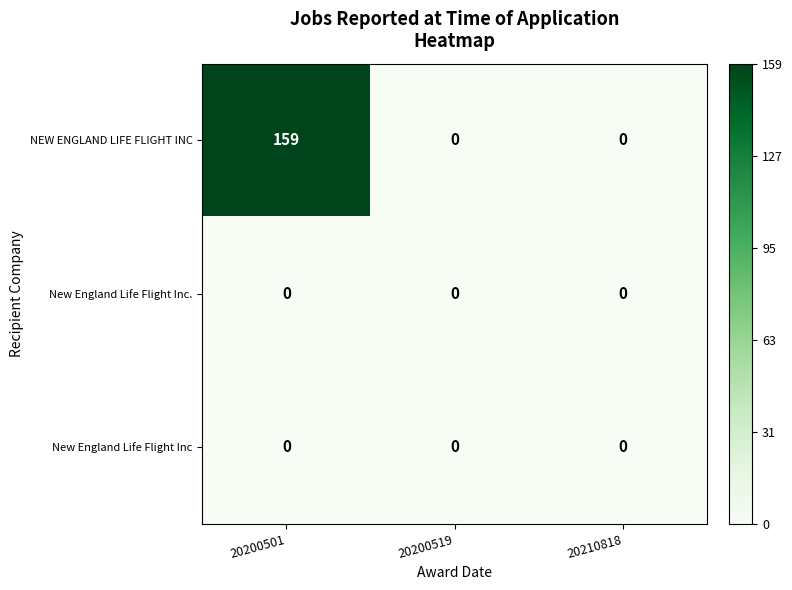

At which category is the sum across all series the highest?

20200501